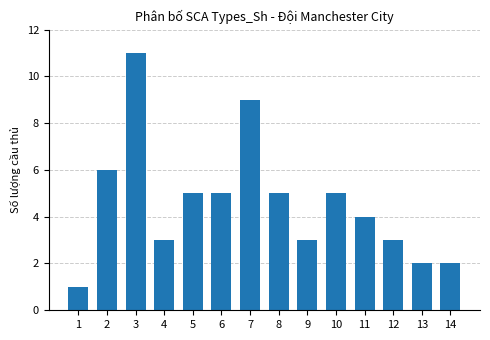

What is the value of the 8th bar from the left?

5